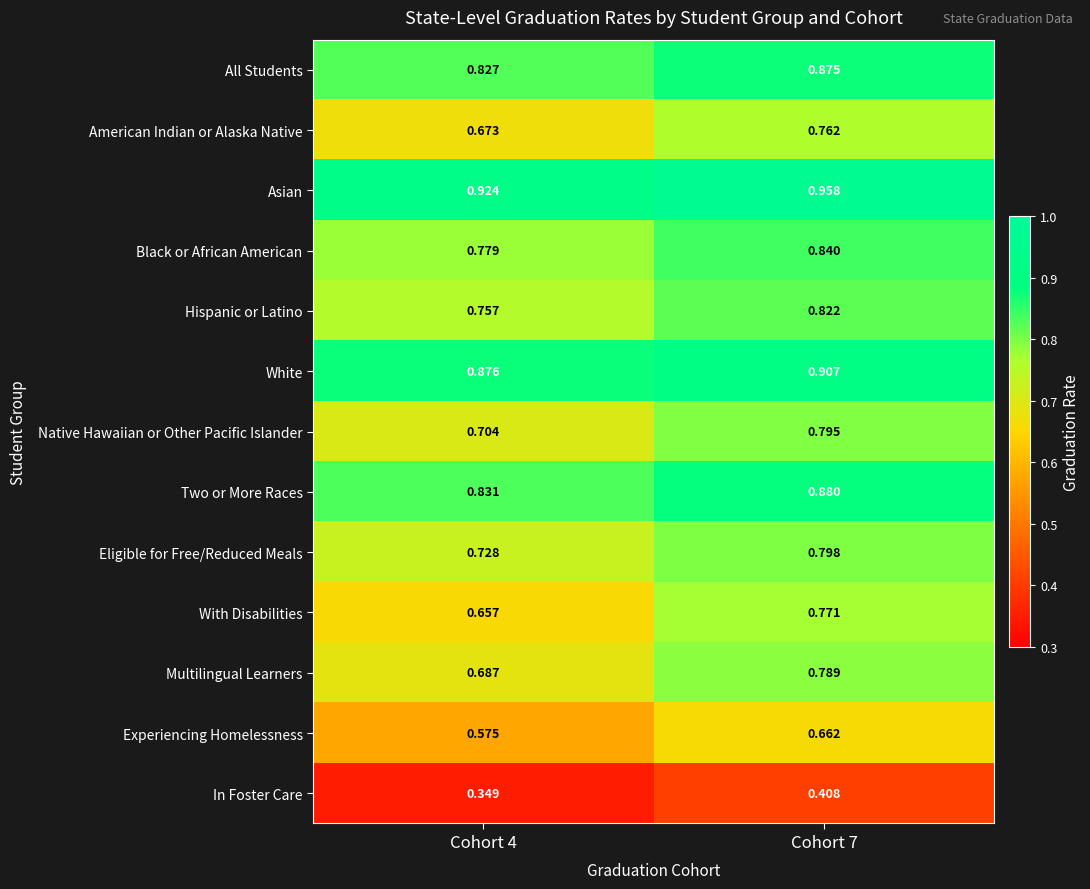

Which series has the largest range (max minus min)?

With Disabilities